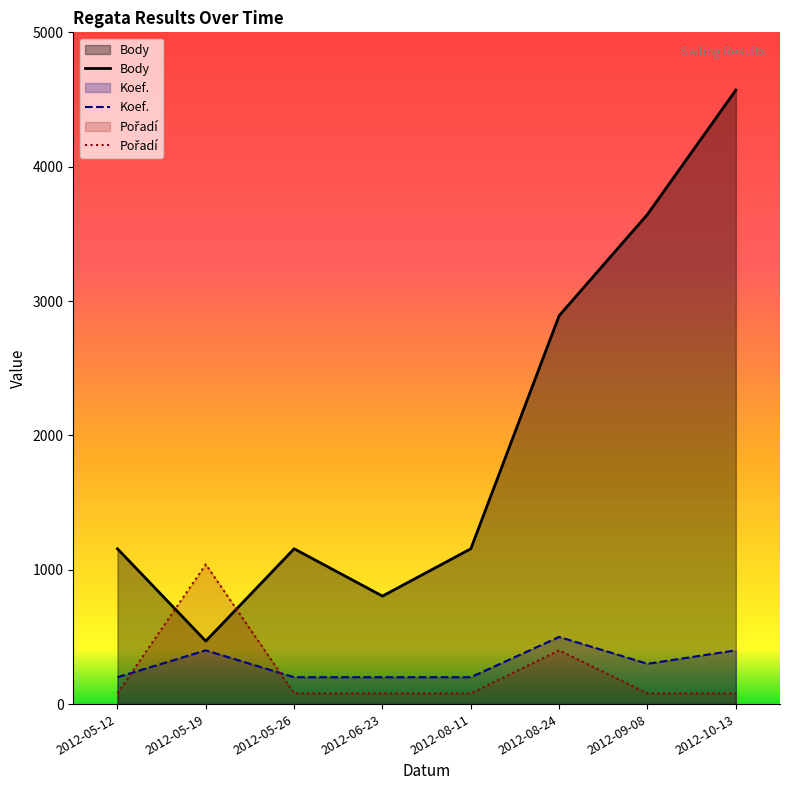

Where is the first local maximum for Pořadí?

2012-05-19